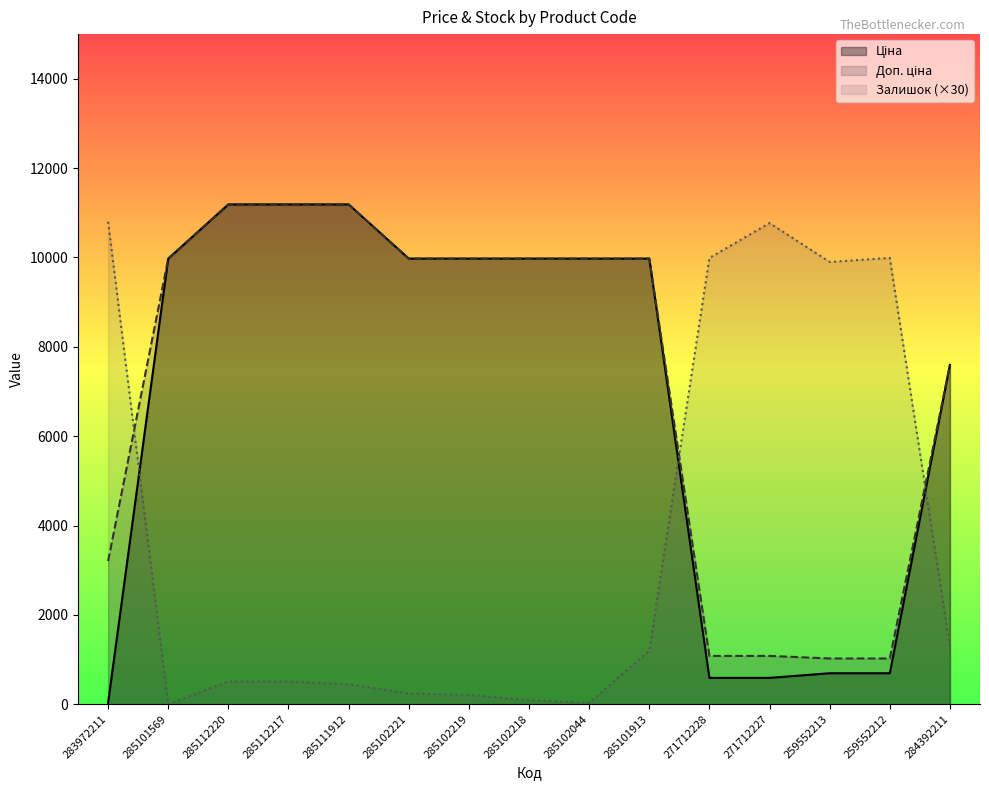

Where is Доп. ціна nearest to the value 6106?

284392211